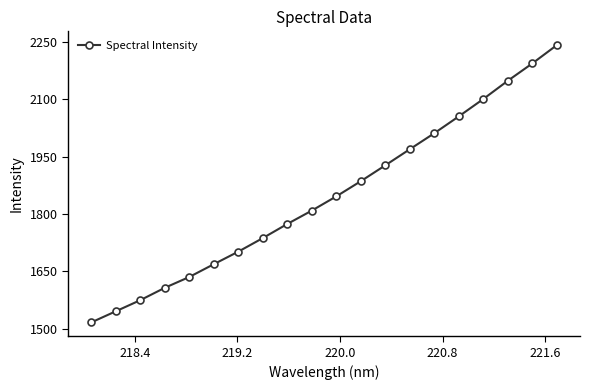

True or false: there are more than 0 points higher than both neighbors.

False